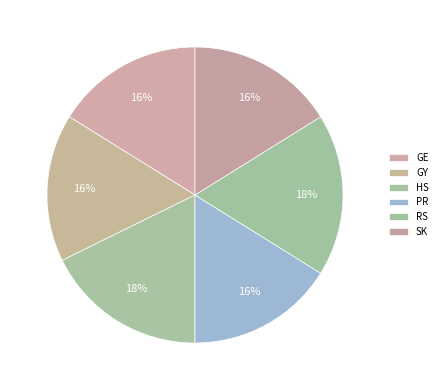

To the nearest percent, what is the average slice percentage?

17%